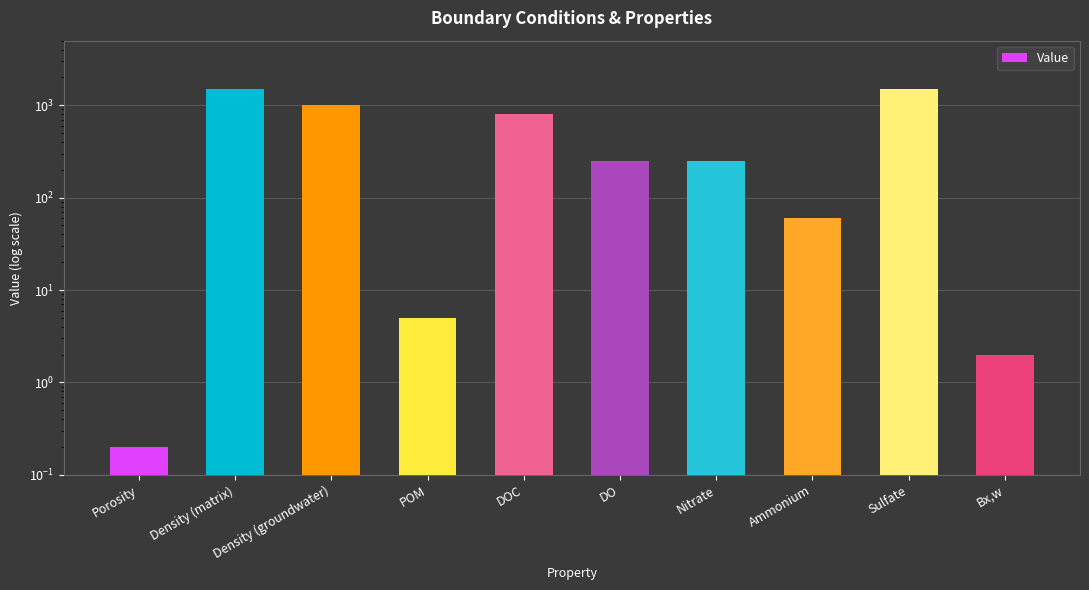

What is the smallest value displayed?

0.2